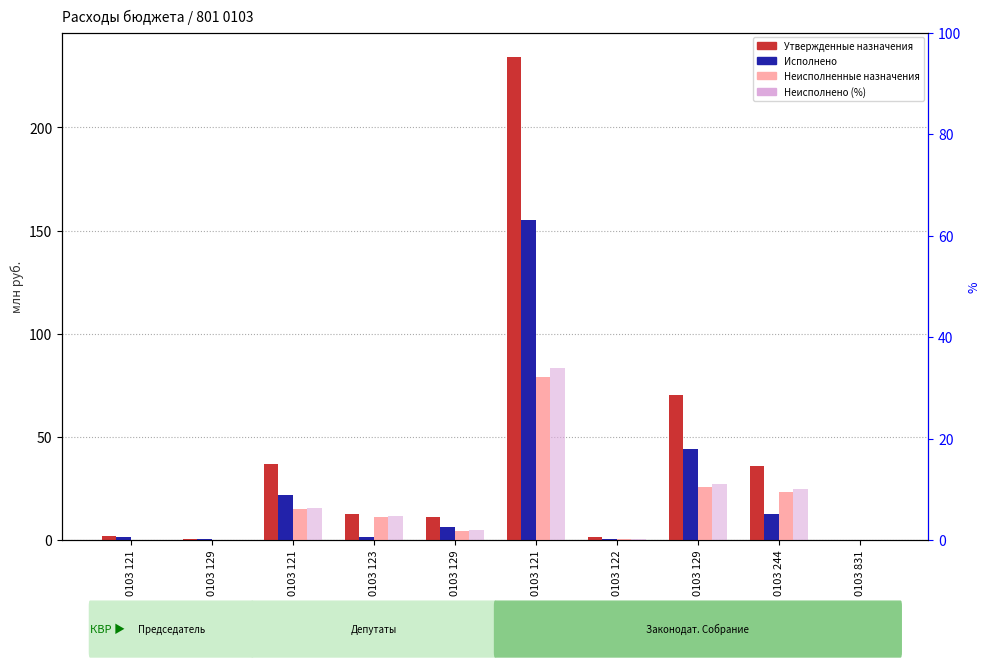

What is the difference between the maximum and minimum values in the Неисполнено (%) series?

33.8